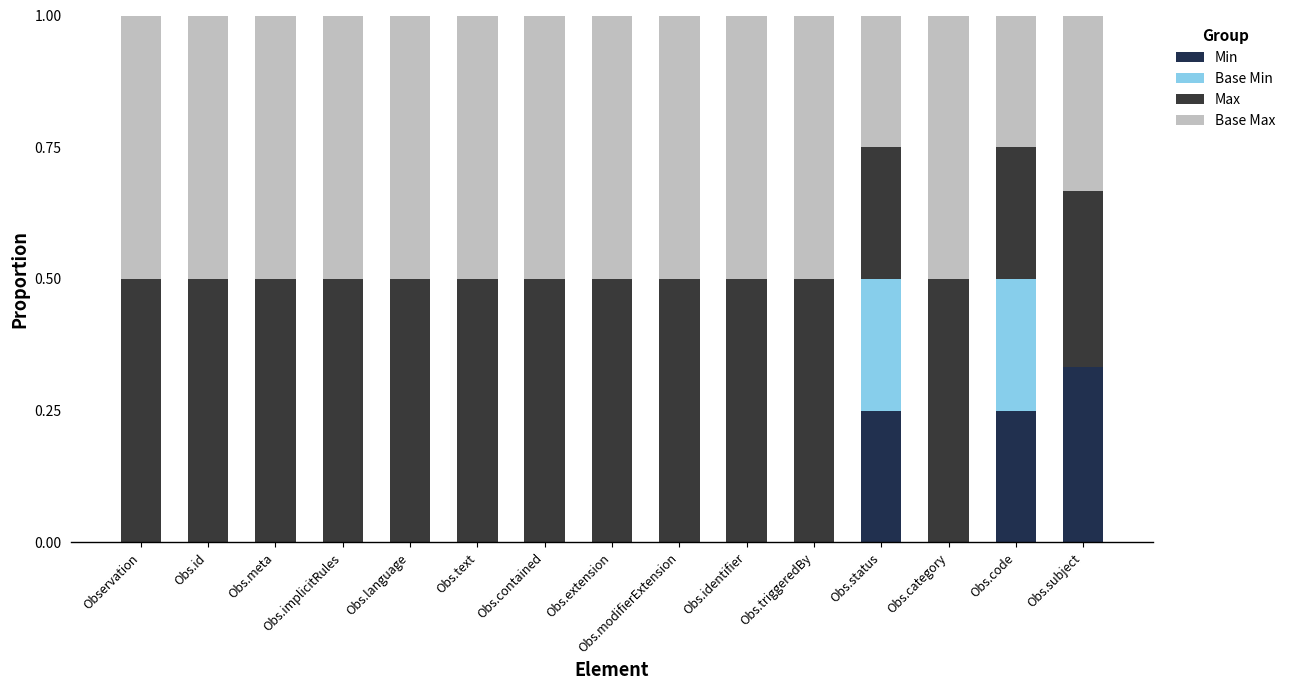

The Min series shows 0.0 at Obs.extension. True or false?

True